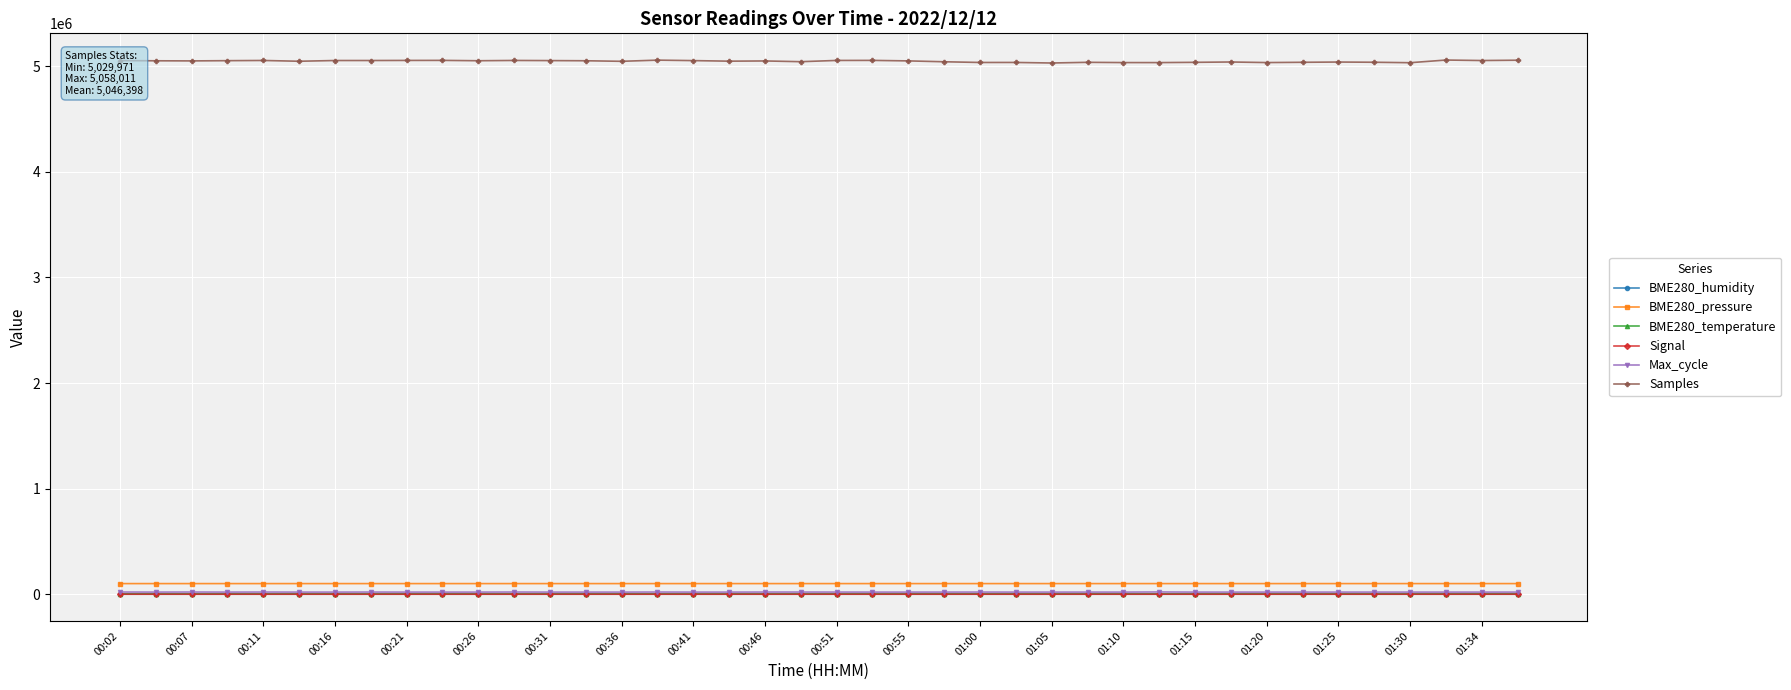

Which series has the widest spread of values?

Samples